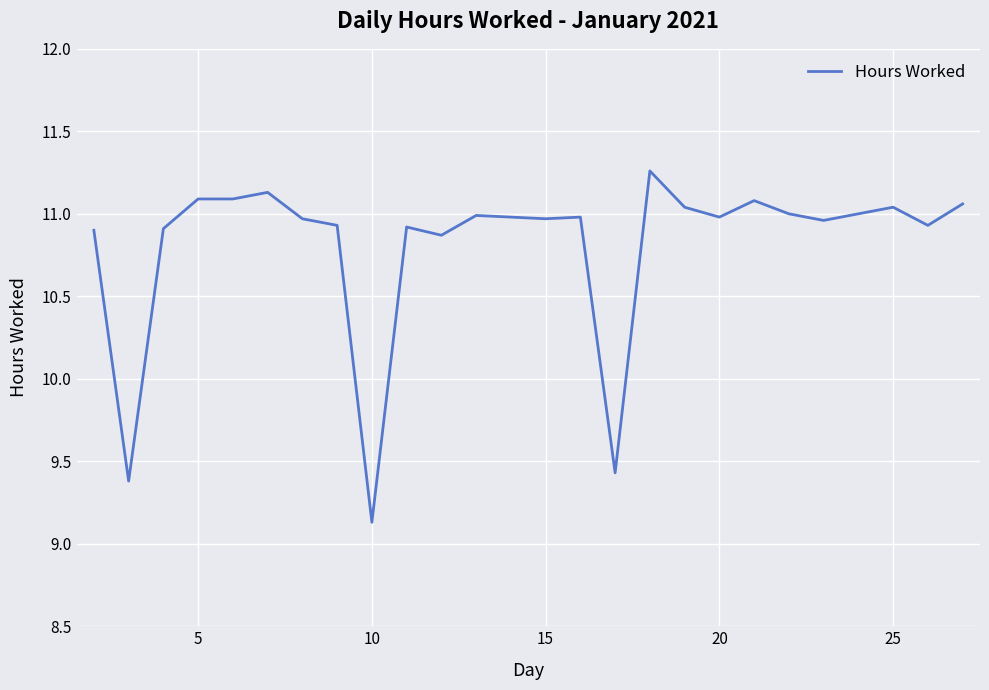

What is the minimum value shown in the chart?

9.1